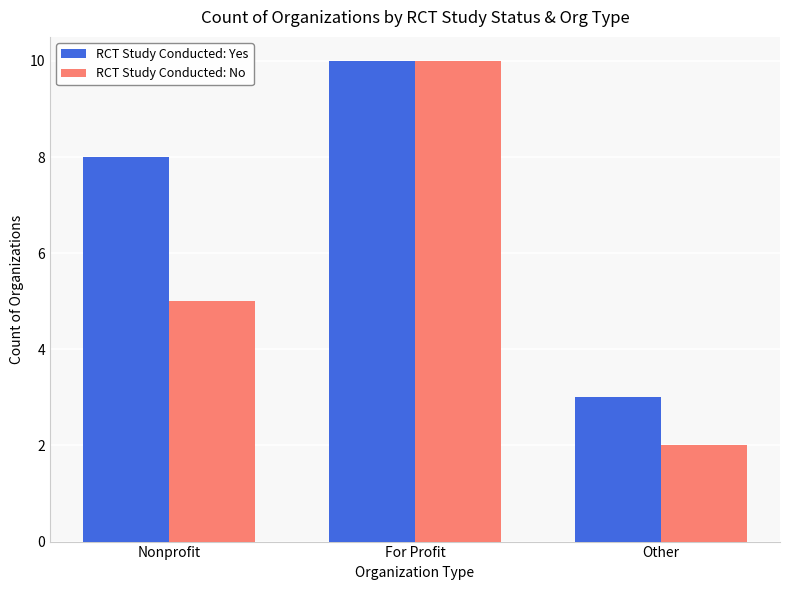

The RCT Study Conducted: Yes series shows 4 at Nonprofit. True or false?

False